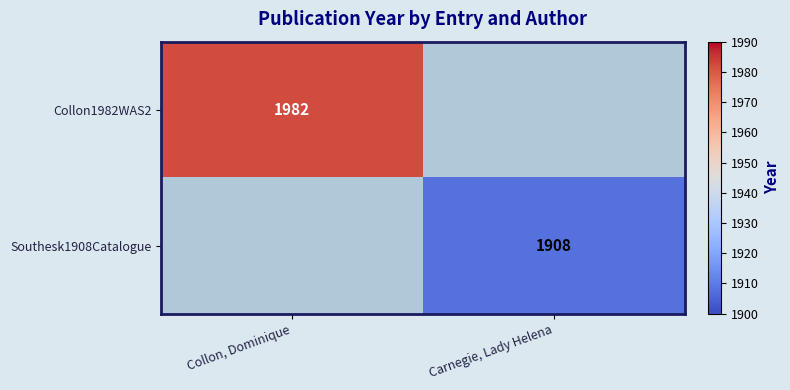

Is the value of Southesk1908Catalogue at Carnegie, Lady Helena greater than the value of Collon1982WAS2 at Collon, Dominique?

No